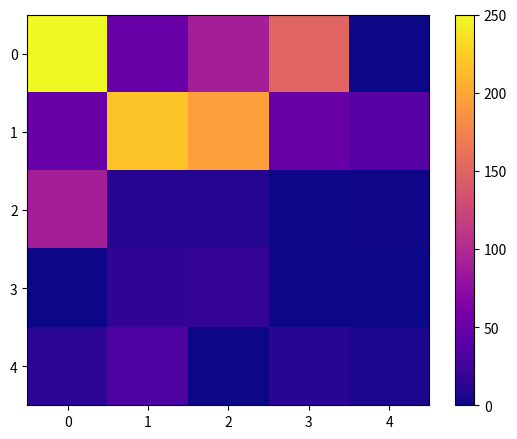

Between 0 and 1, which series saw the biggest shift?

row_0